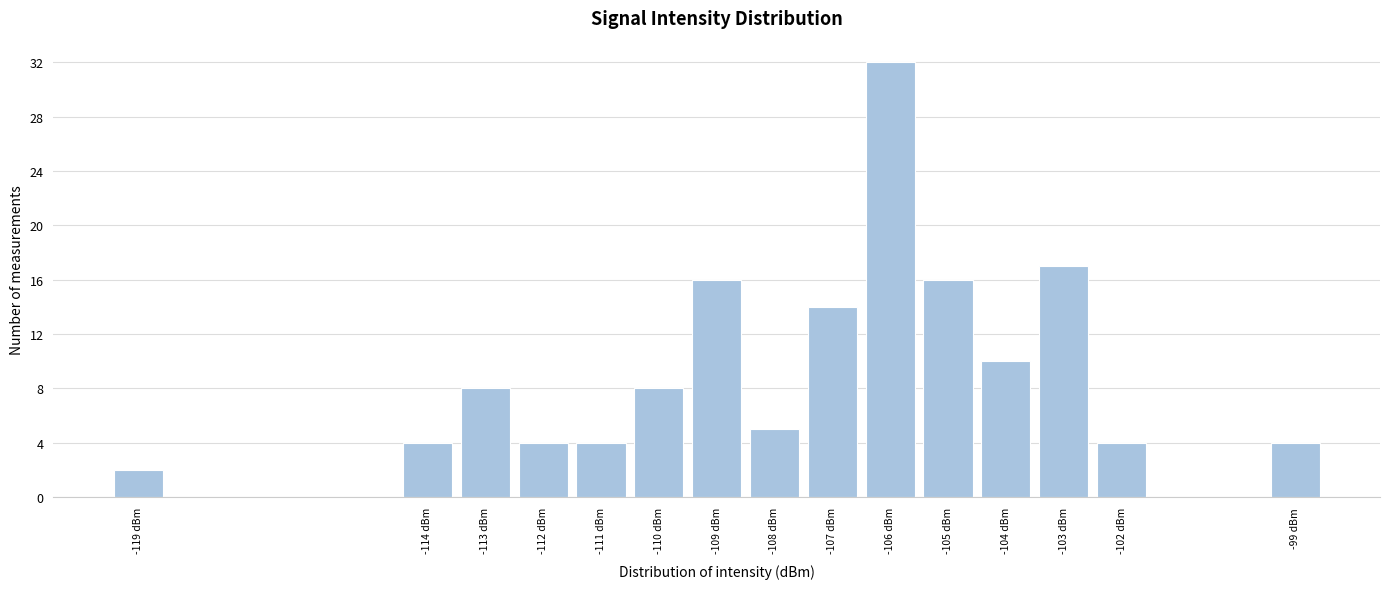

Reading left to right, extract all data points from this chart.

2	4	8	4	4	8	16	5	14	32	16	10	17	4	4